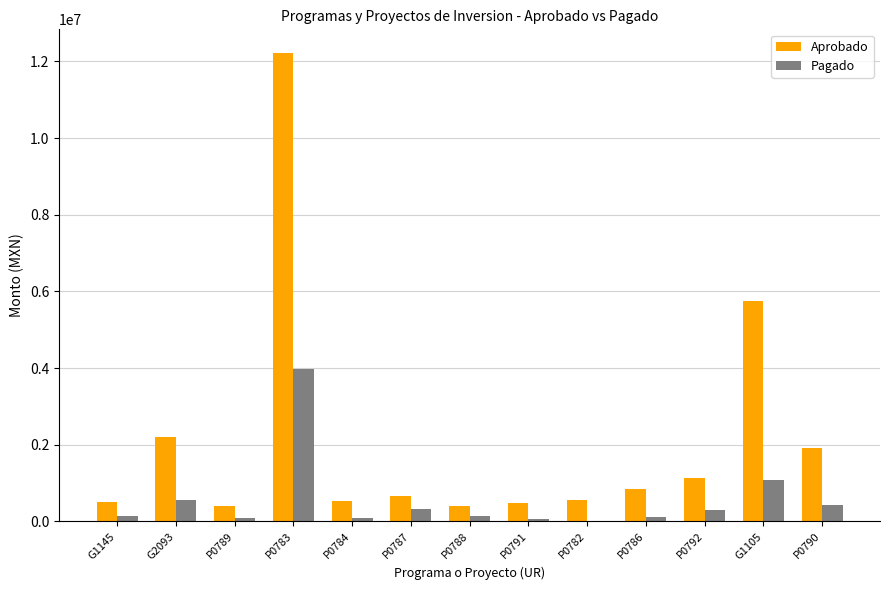

True or false: Aprobado has a value of 399627.7 at P0788.

True